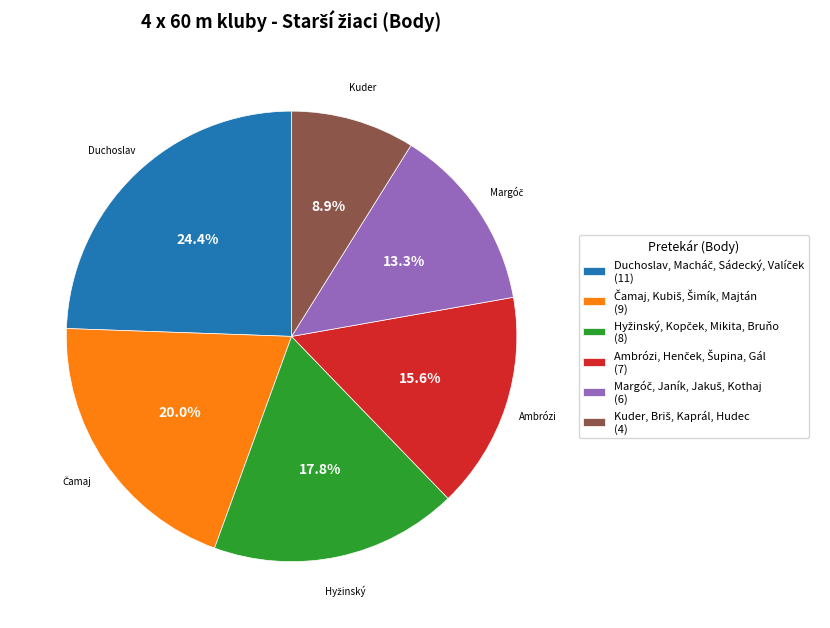

Is there a majority slice in this chart?

No